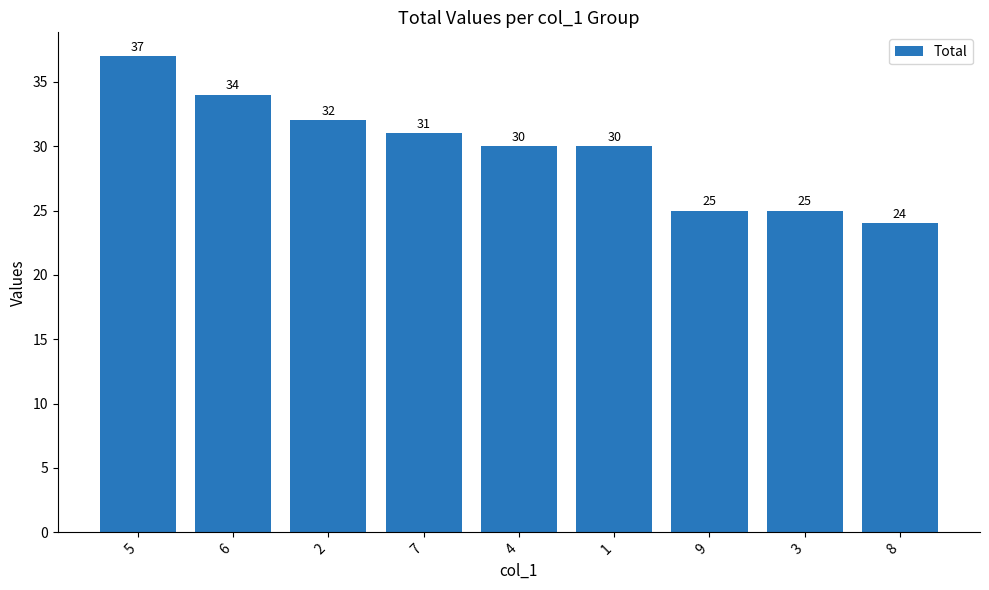

How many distinct data groups are displayed?

1